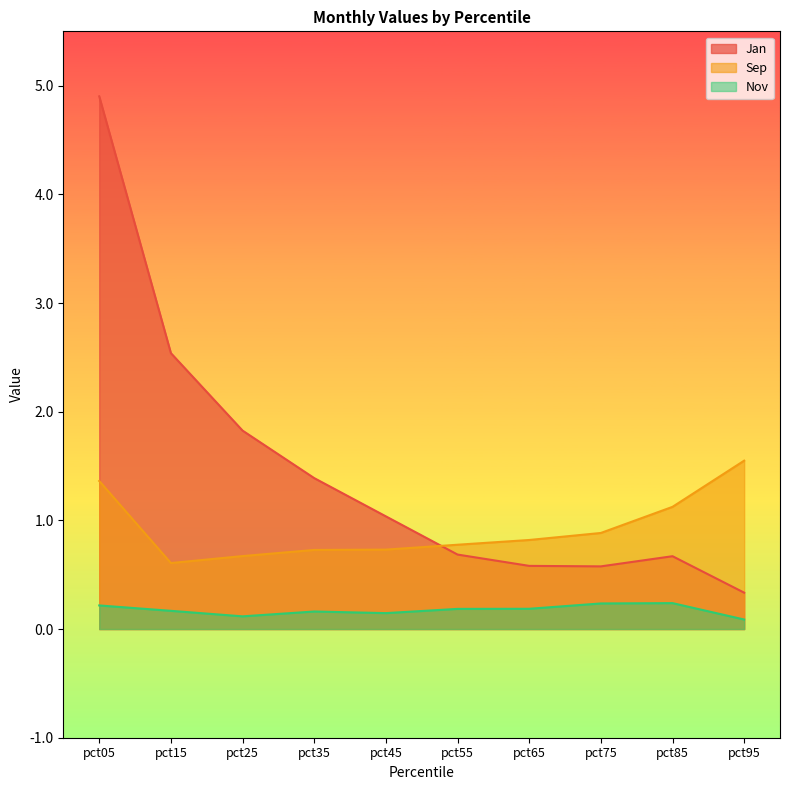

What is the sum of all Jan values?

14.5